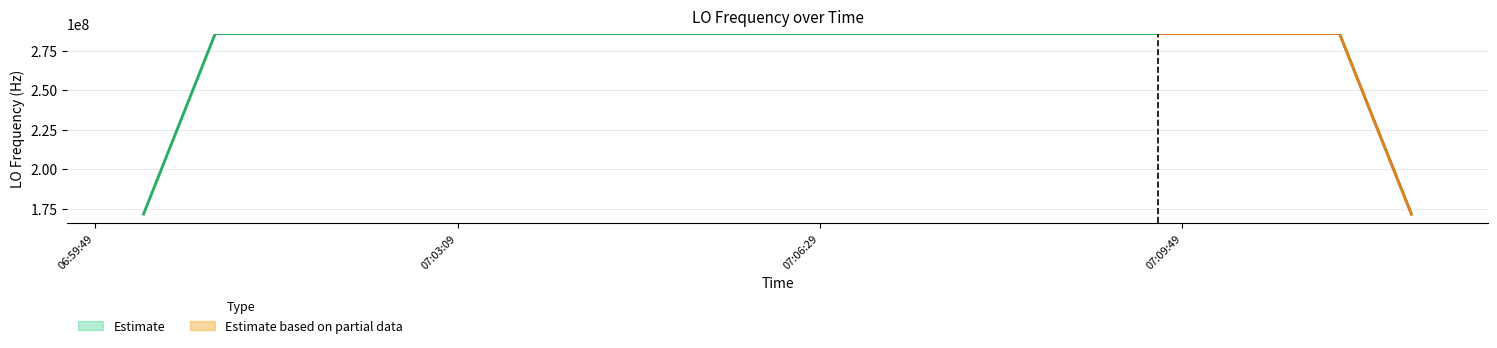

How many values are below 2?

18